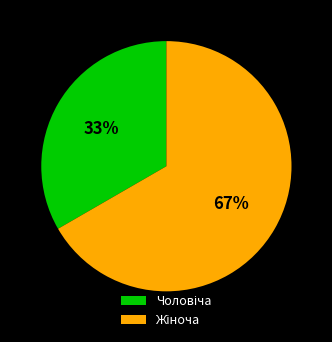

To the nearest percent, what is the average slice percentage?

50%